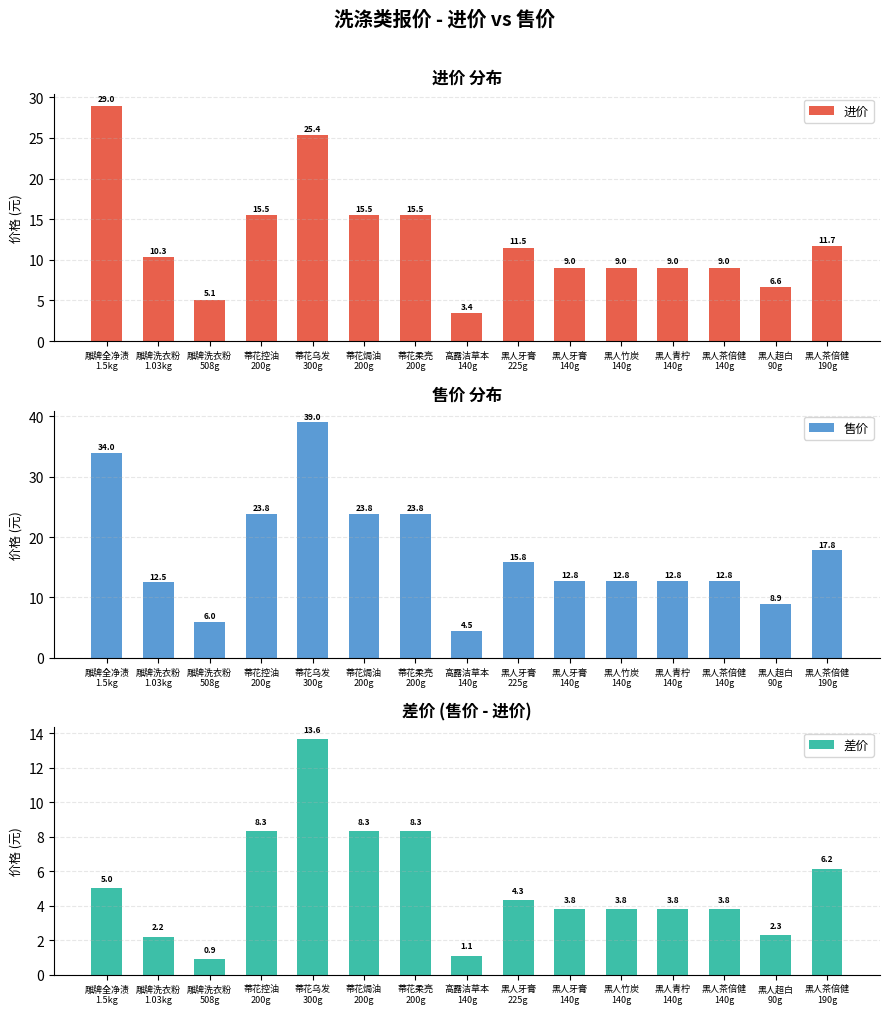

Which has a higher value, 雕牌洗衣粉
508g or 蒂花乌发
300g?

蒂花乌发
300g